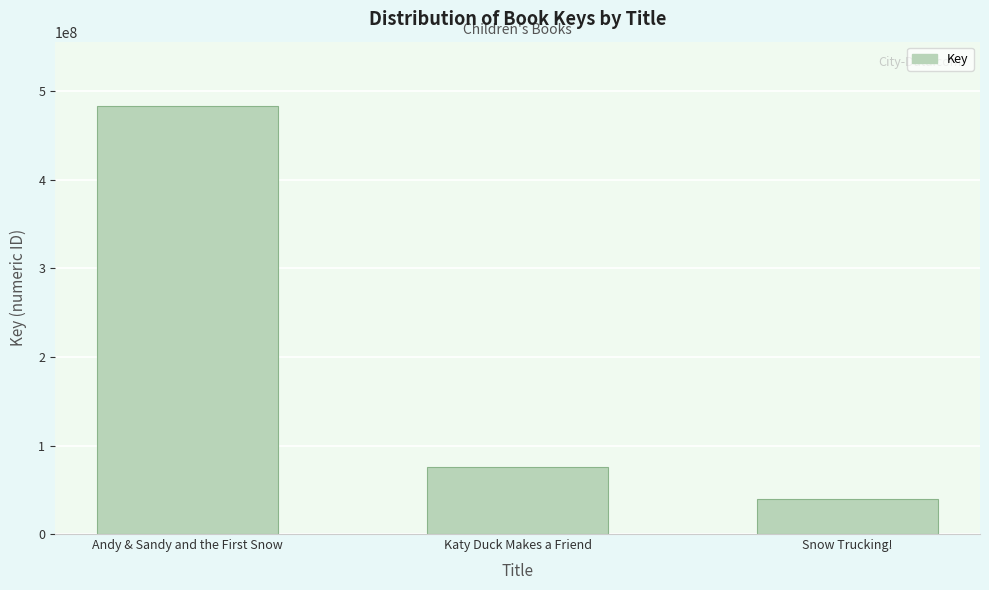

What is the ratio of the value at Andy & Sandy and the First Snow to the value at Snow Trucking!?

12.2